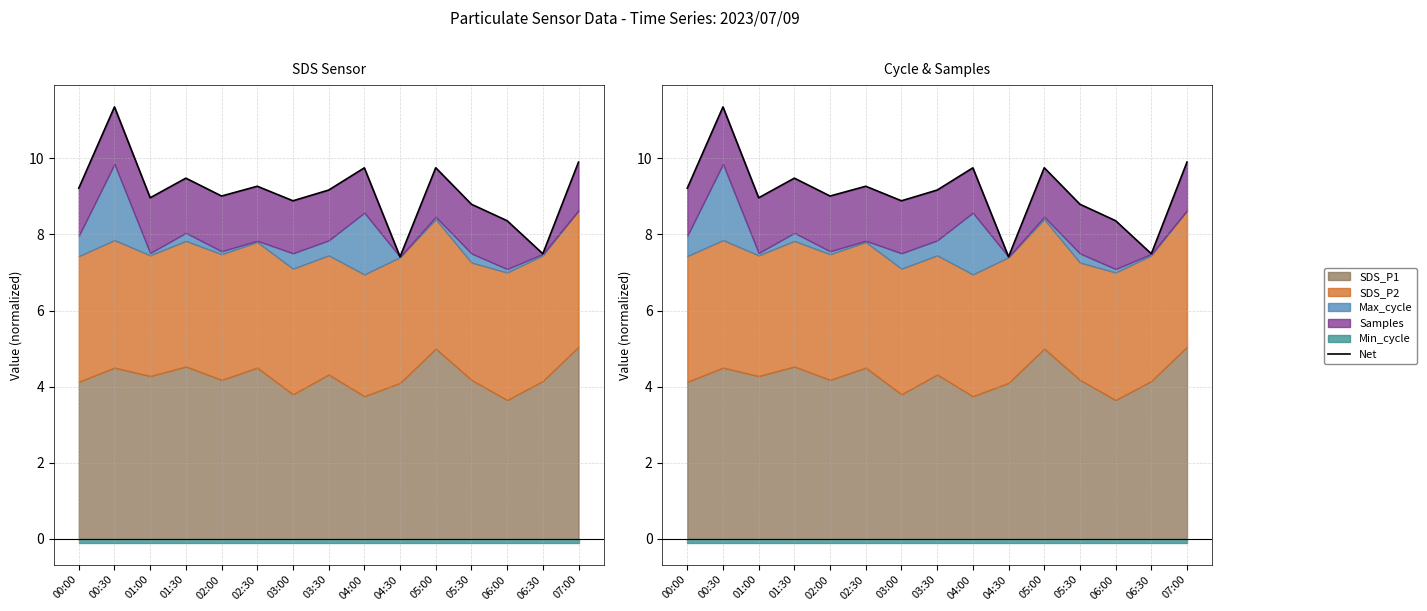

The value at 06:30 is 12.2. True or false?

False